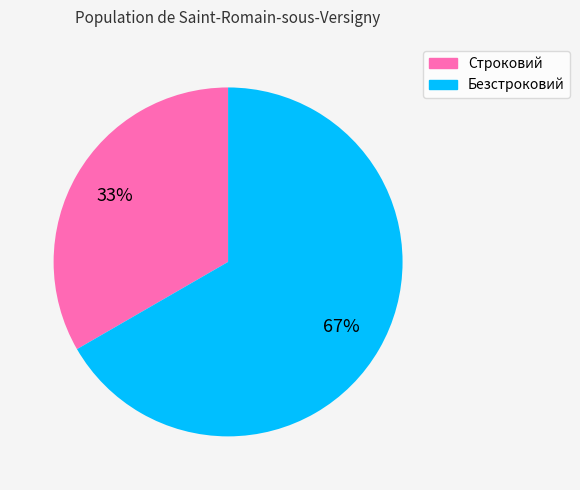

To the nearest percent, what is the average slice percentage?

50%